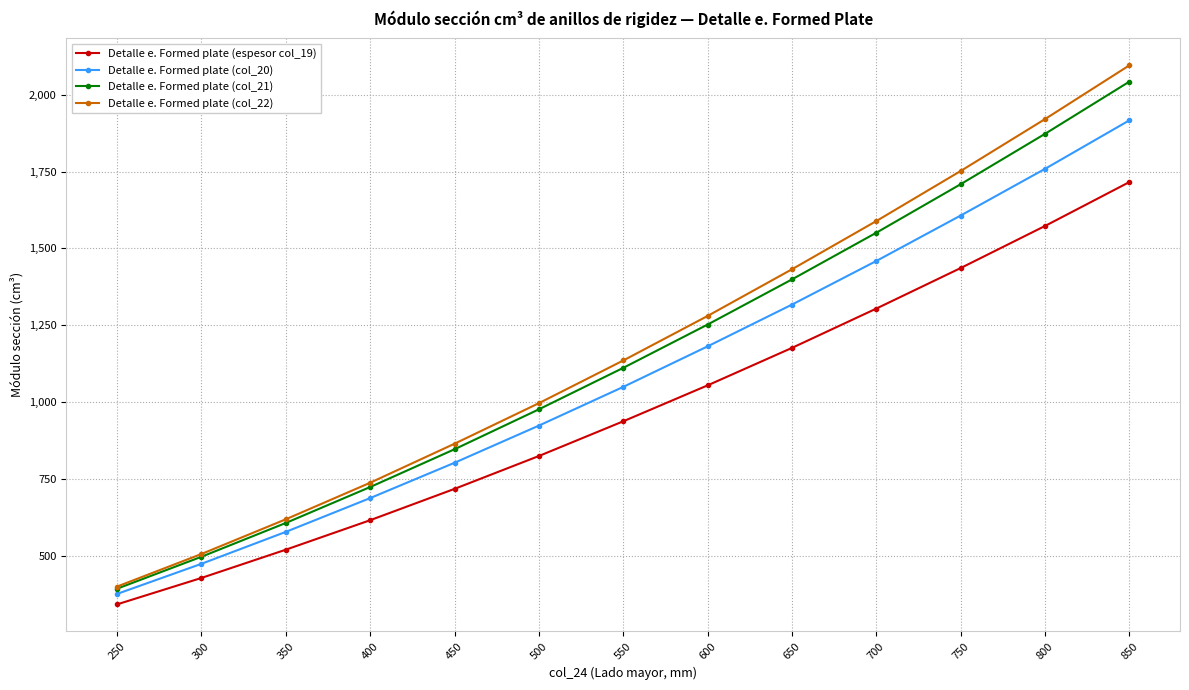

The value of Detalle e. Formed plate (espesor col_19) at 650 is 1176. True or false?

True